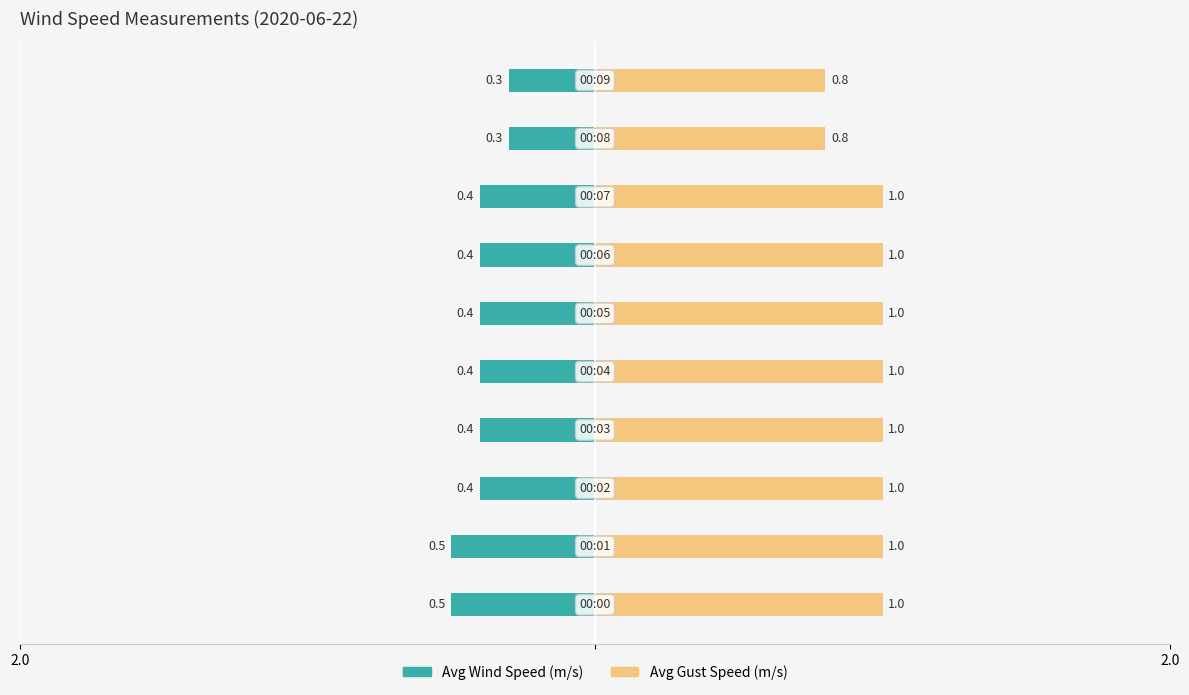

Does the chart contain stacked bars?

No